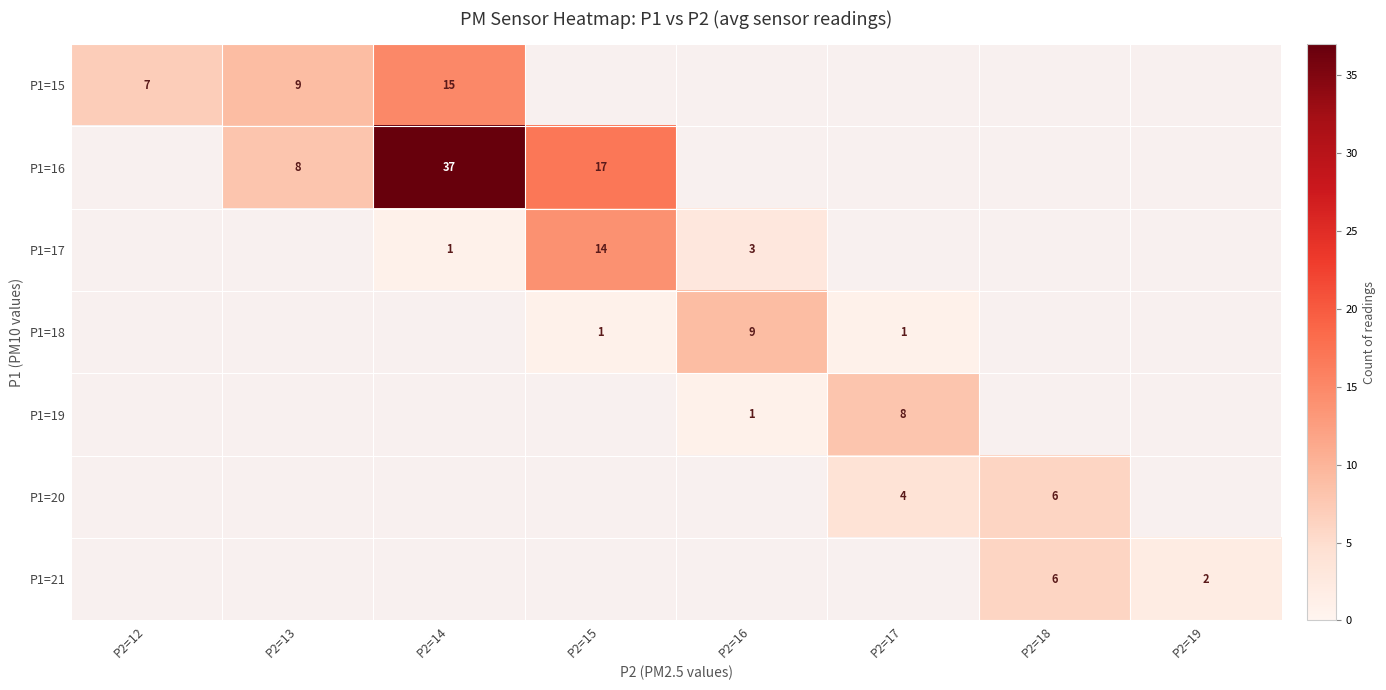

The value of P1=17 at P2=14 is 1. True or false?

True